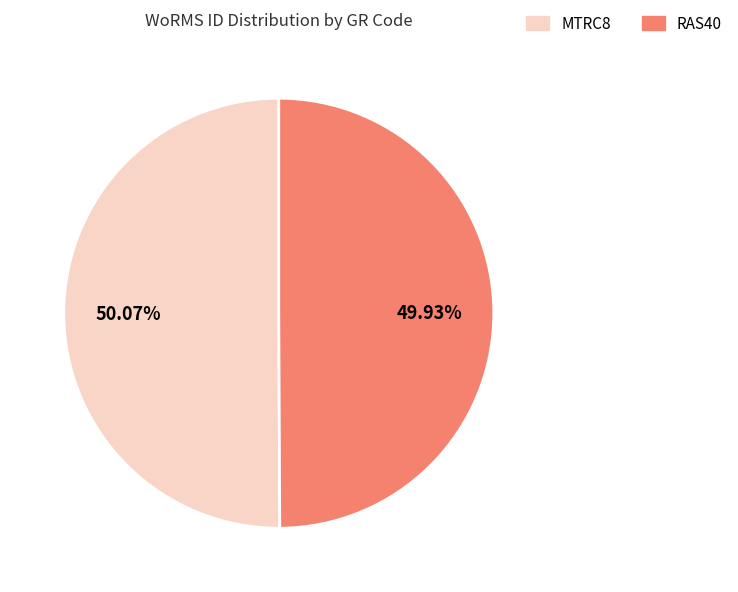

Is the sum of RAS40 and MTRC8 greater than half?

Yes